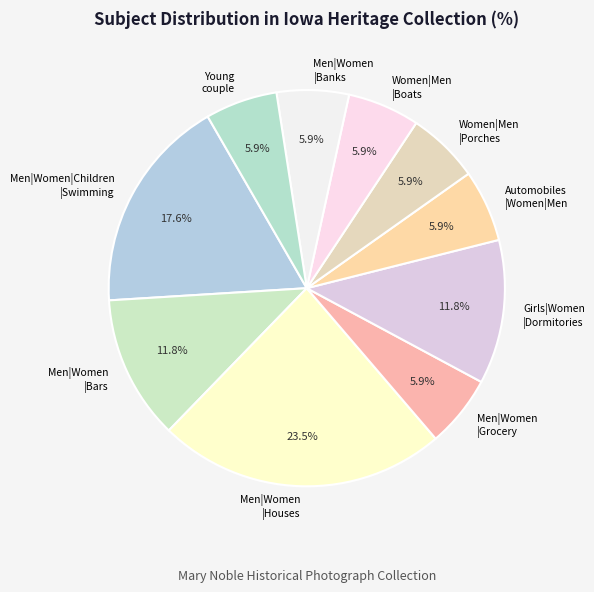

What is the ratio of the value at Men|Women |Bars to the value at Automobiles |Women|Men?

2.0